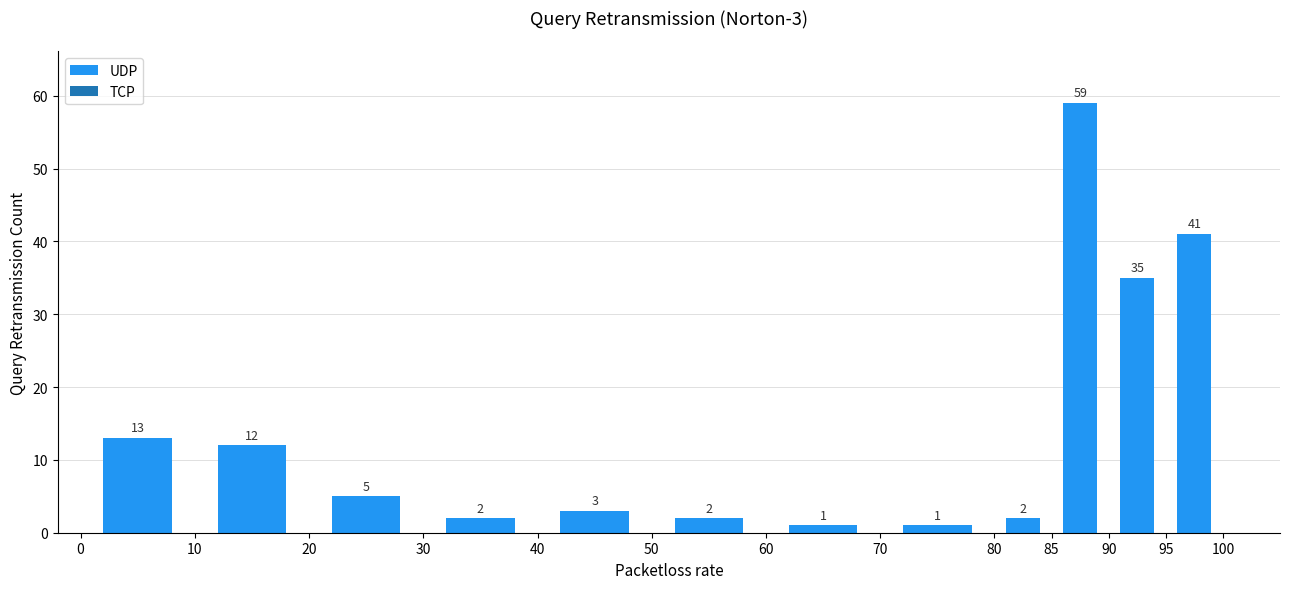

Which range on the x-axis has the tallest bar?

85 to 90